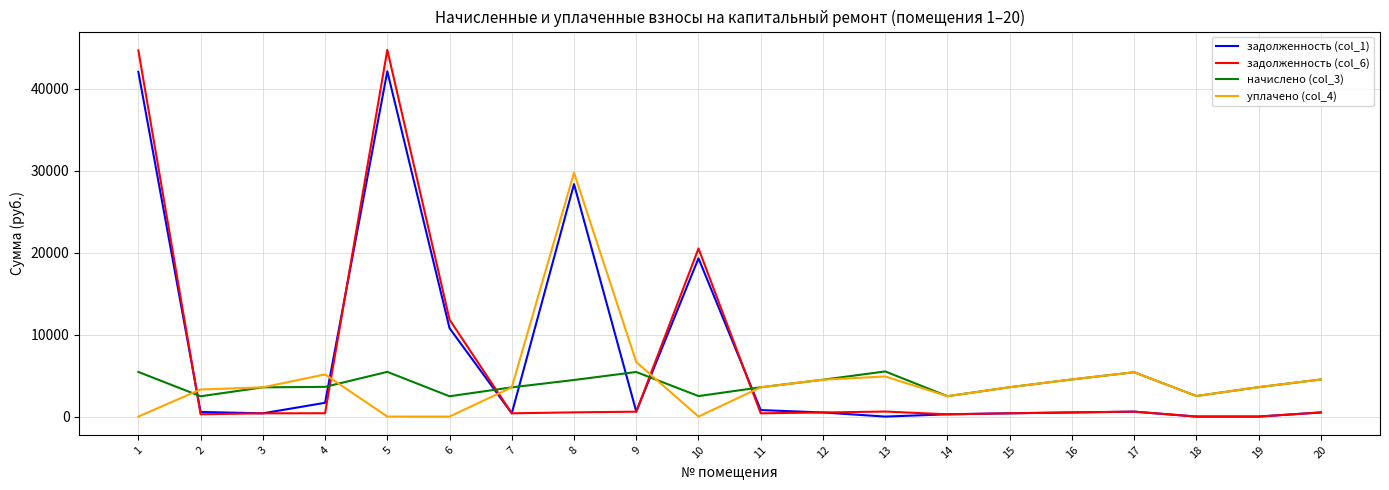

Rank the series by their maximum value, from highest to lowest.

задолженность (col_6), задолженность (col_1), уплачено (col_4), начислено (col_3)